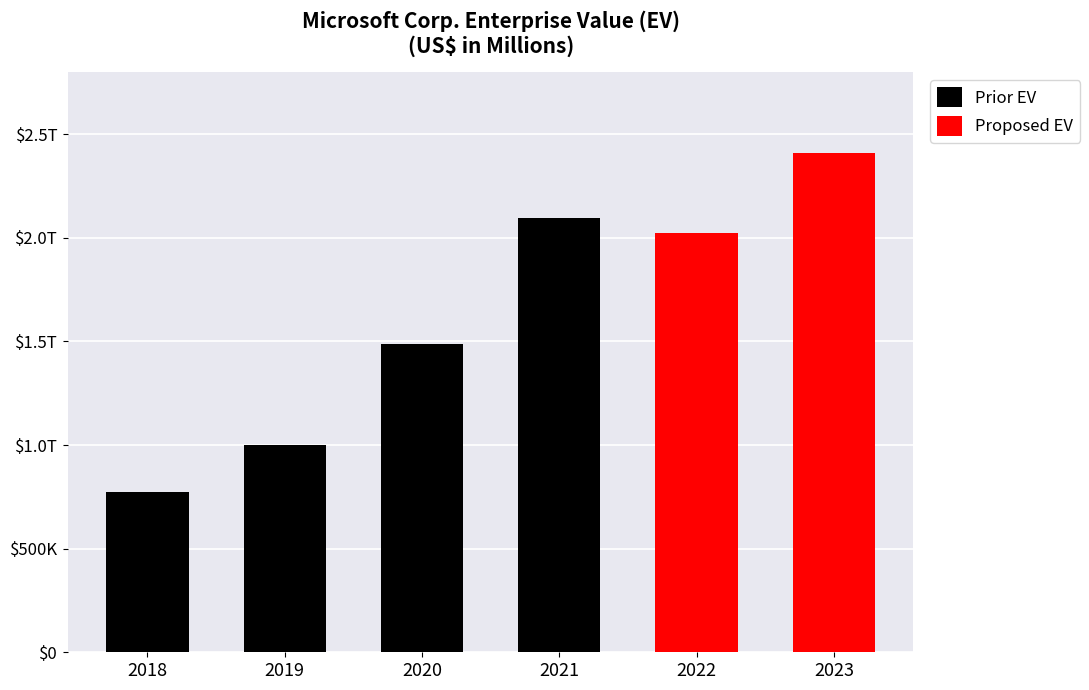

Which category has the lowest value across all series?

2018